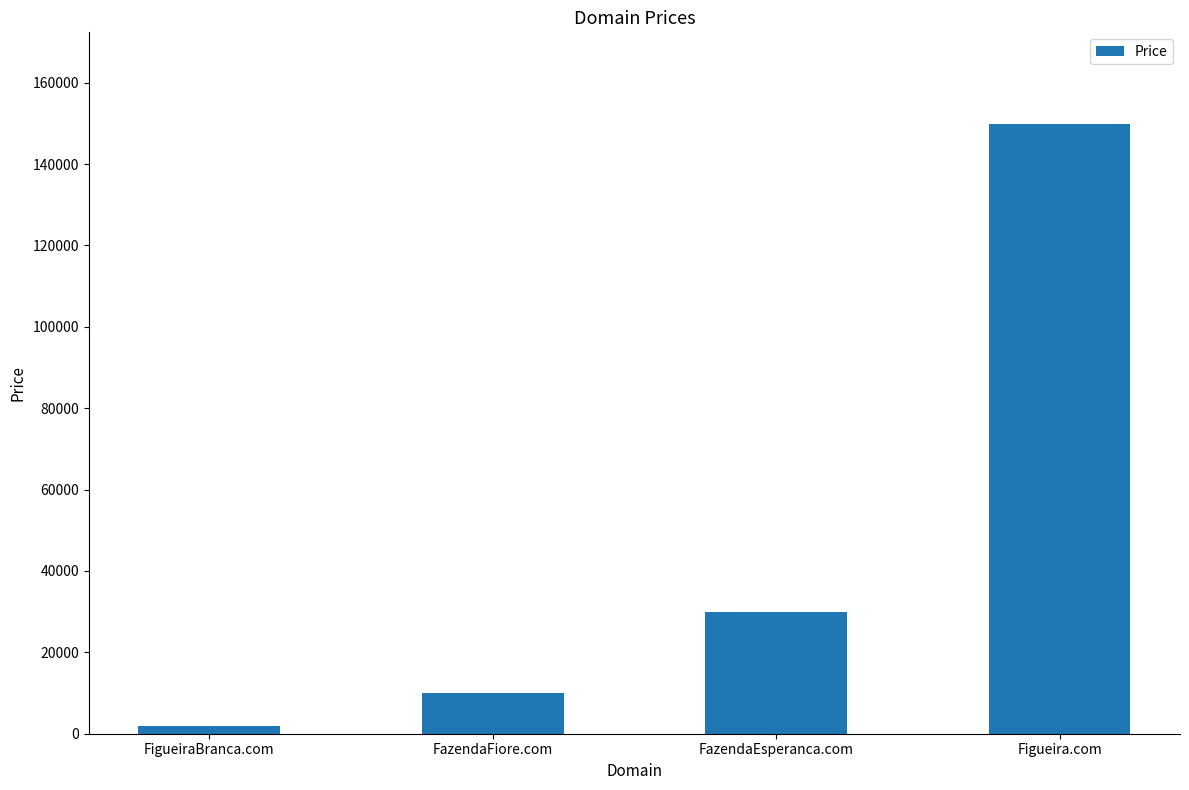

Where is the data nearest to the value 75888?

FazendaEsperanca.com